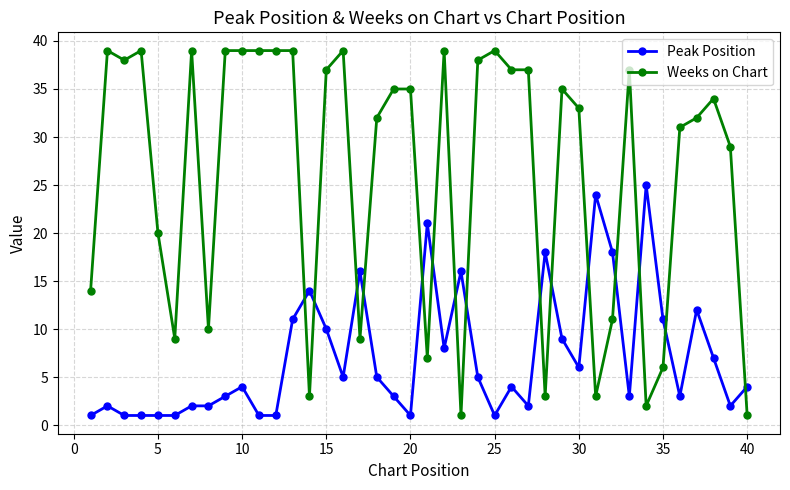

What is the average value of the Weeks on Chart series?

26